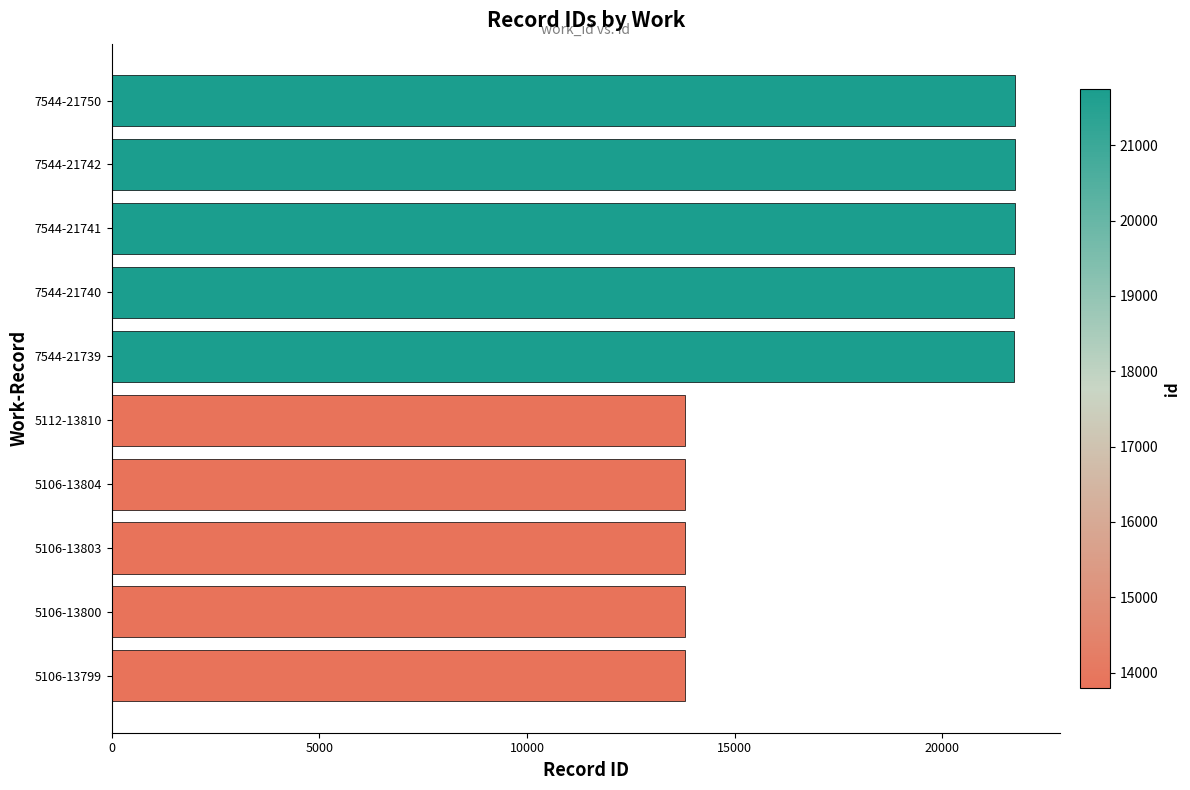

What is the greatest value displayed?

21750